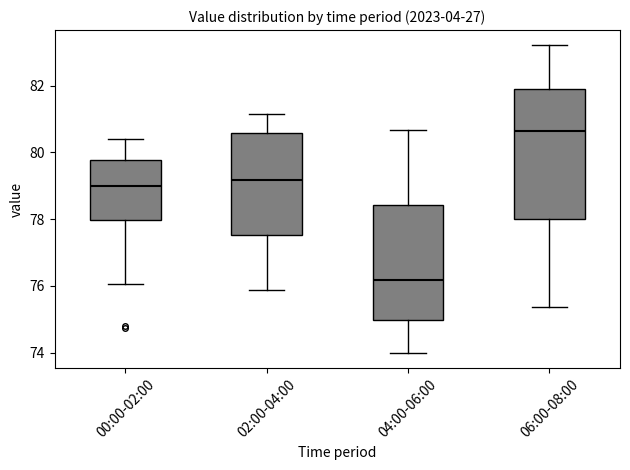

Reading left to right, transcribe this box plot: for each box, give where its median line is, the range the box spans, and where its two whiskers end, as read against the y-axis. The values are not printed on the chart, so give them approximately, as read against the axis.

00:00-02:00: median 79.0, box 78.0 to 79.8, whiskers 76.0 to 80.4
02:00-04:00: median 79.2, box 77.6 to 80.6, whiskers 75.8 to 81.2
04:00-06:00: median 76.2, box 75.0 to 78.4, whiskers 74.0 to 80.6
06:00-08:00: median 80.6, box 78.0 to 82.0, whiskers 75.4 to 83.2